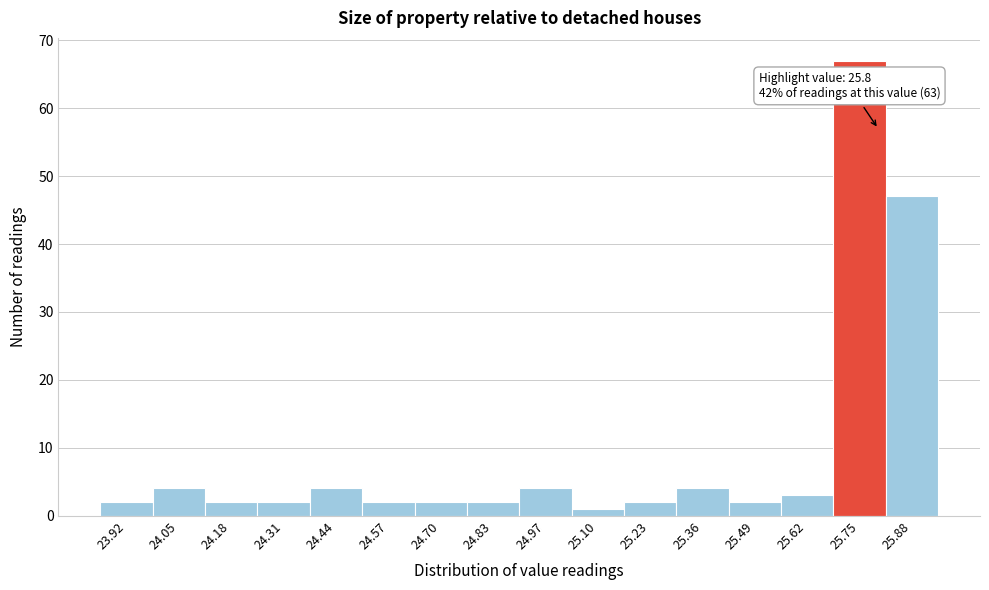

Which range on the x-axis has the tallest bar?

25.68 to 25.82